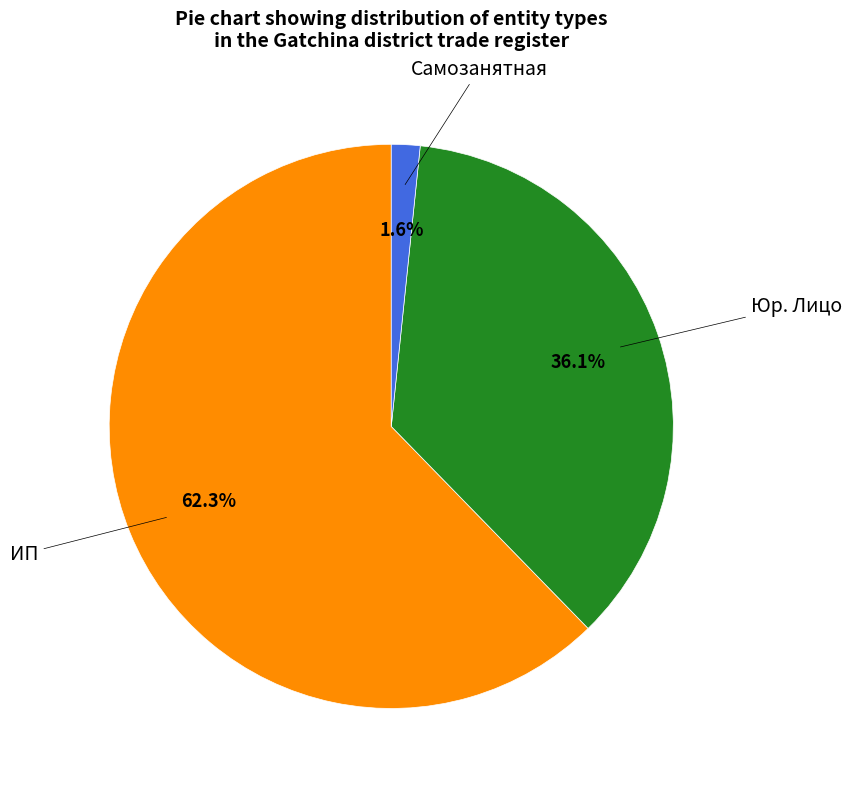

What is the ratio of the value at ИП to the value at Юр. Лицо?

1.7